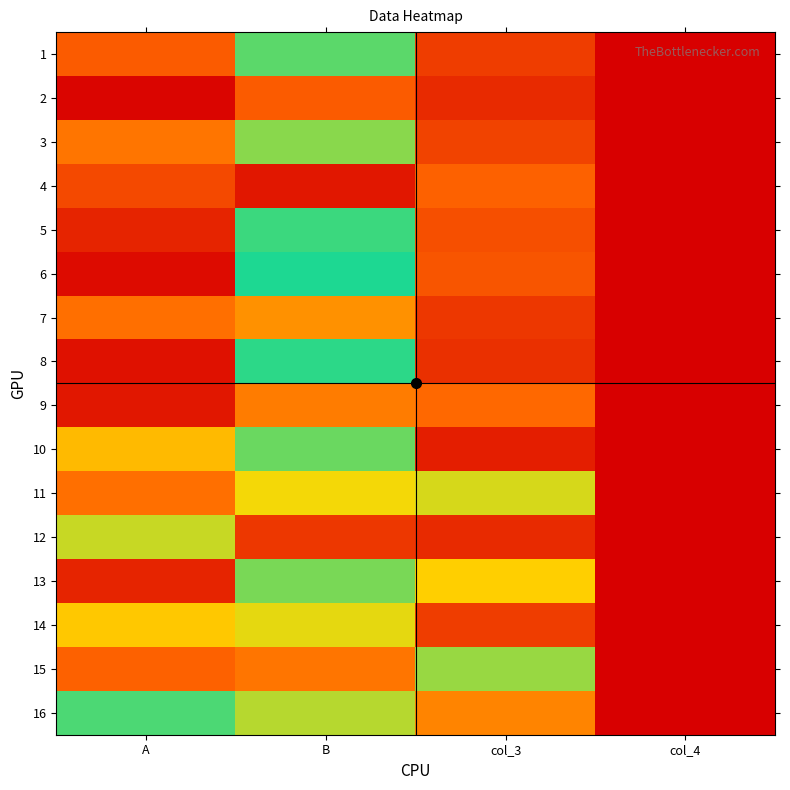

Rank the series at col_4 from highest to lowest value.

1, 2, 3, 4, 5, 6, 7, 8, 9, 10, 11, 12, 13, 14, 15, 16